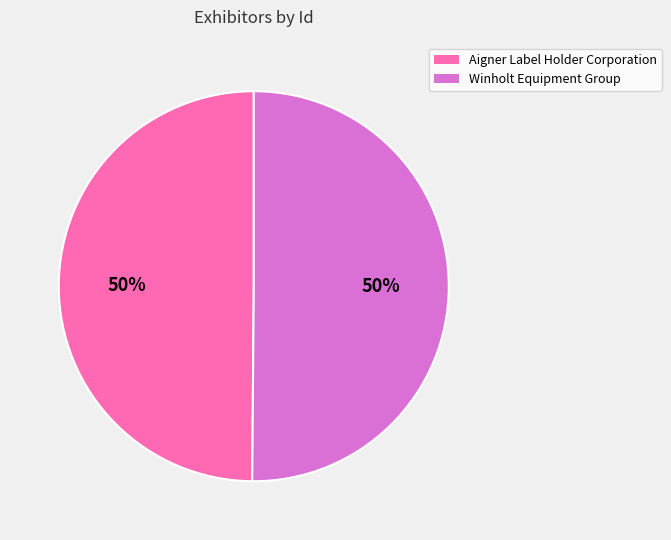

To the nearest percent, what is the combined percentage of Aigner Label Holder Corporation and Winholt Equipment Group?

100%